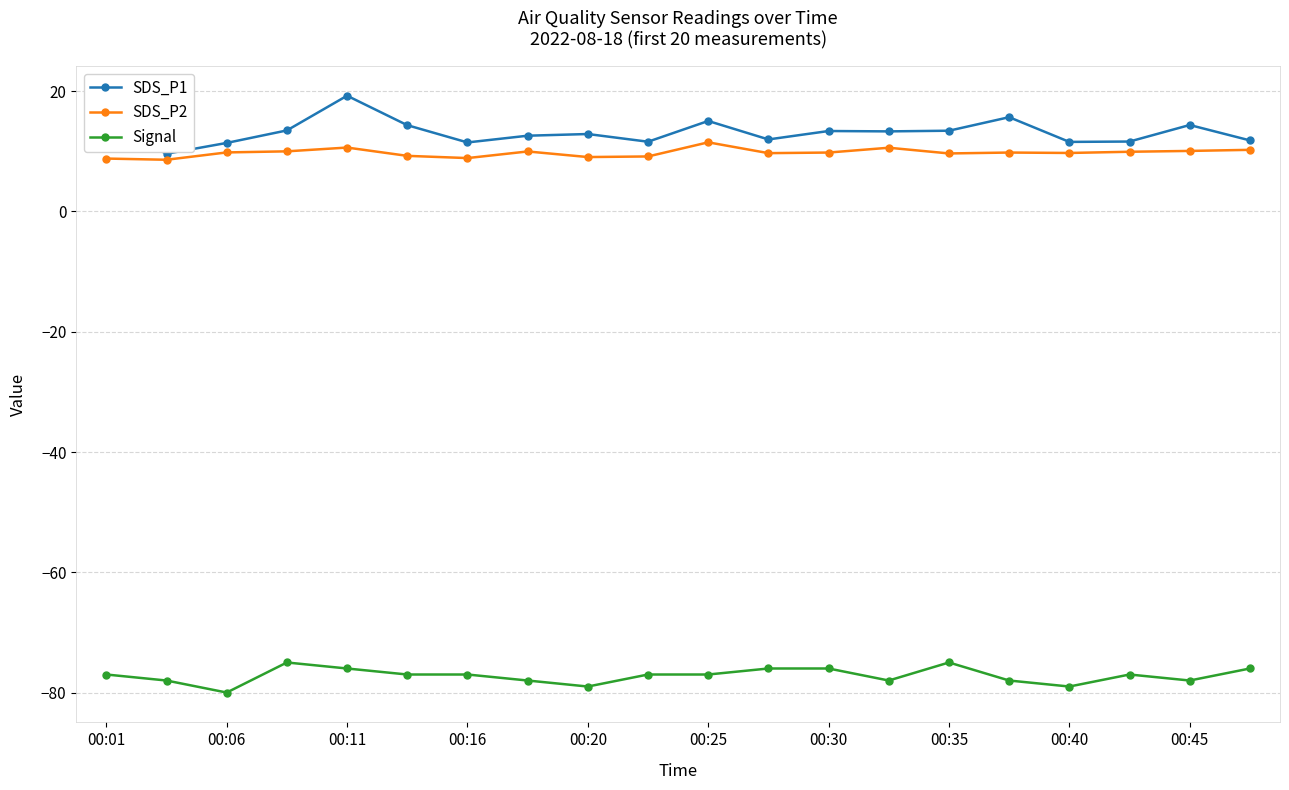

What is the lowest value of the SDS_P2 series?

8.6